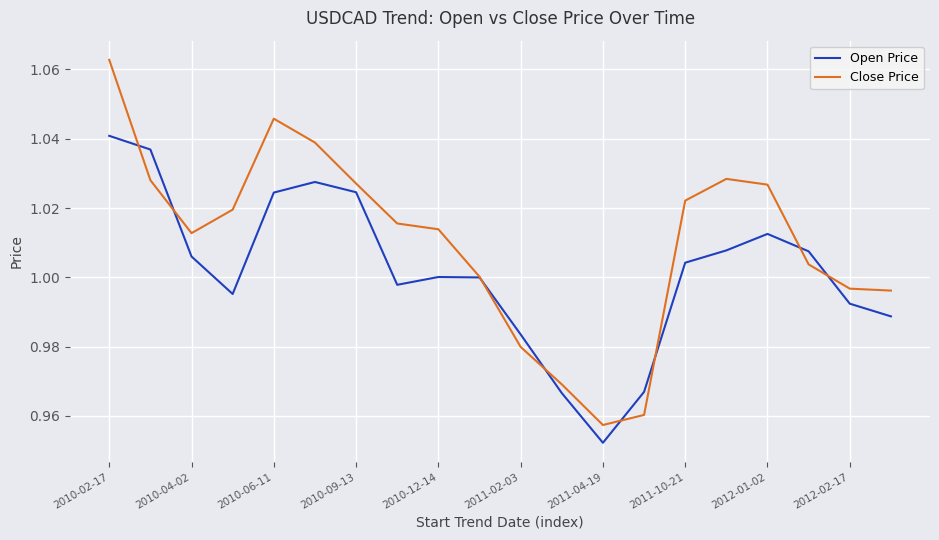

List the series in order of their peak value, lowest first.

Open Price, Close Price